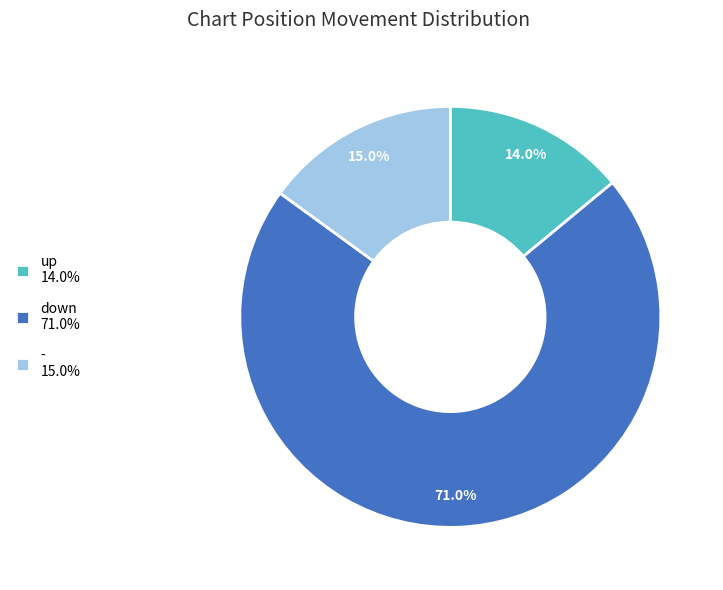

How many slices are in this pie chart?

3